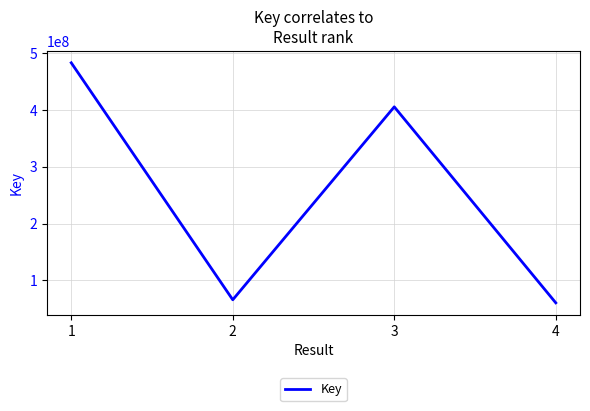

What is the sum of all values?

1015192761